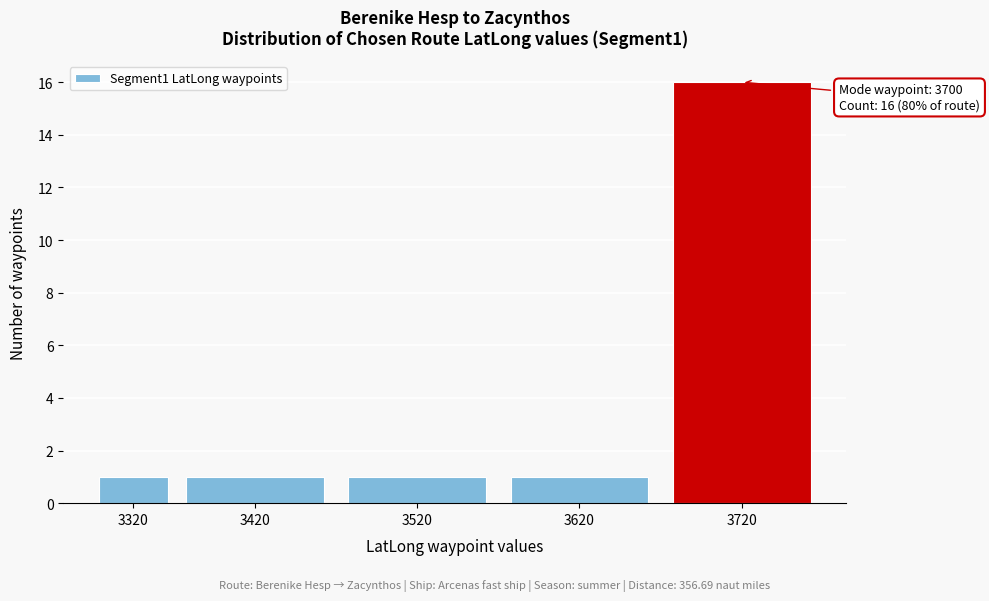

Reading left to right, list all the values displayed in this chart.

3320=1	3420=1	3520=1	3620=1	3720=16